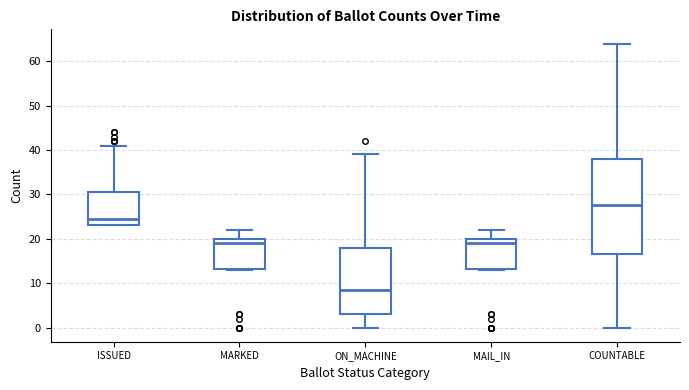

Comparing the boxes themselves (not the whiskers), which one is the tallest?

COUNTABLE